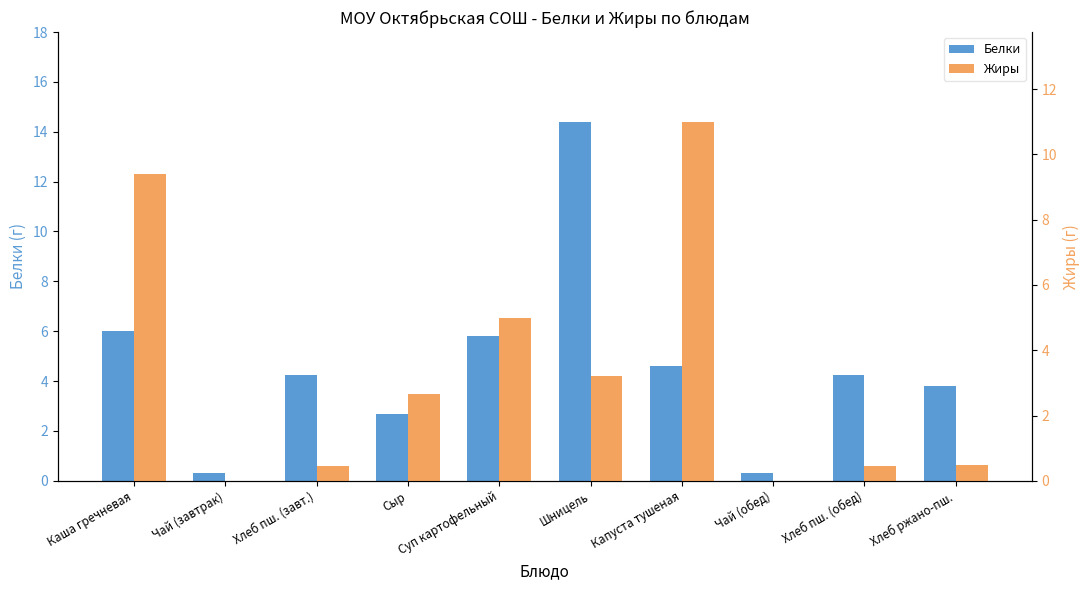

What are all the series names shown in the legend?

Белки, Жиры